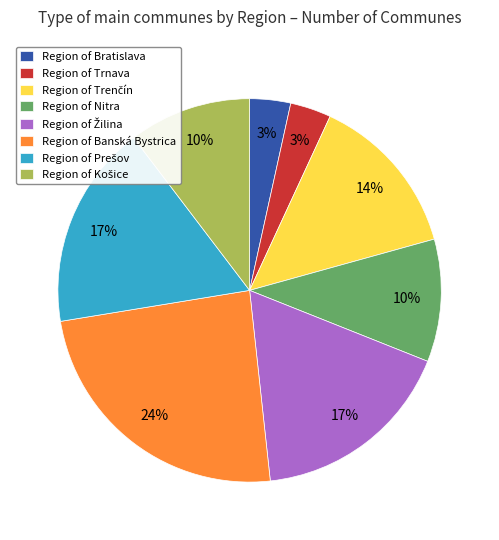

To the nearest percent, what is the average slice percentage?

12%